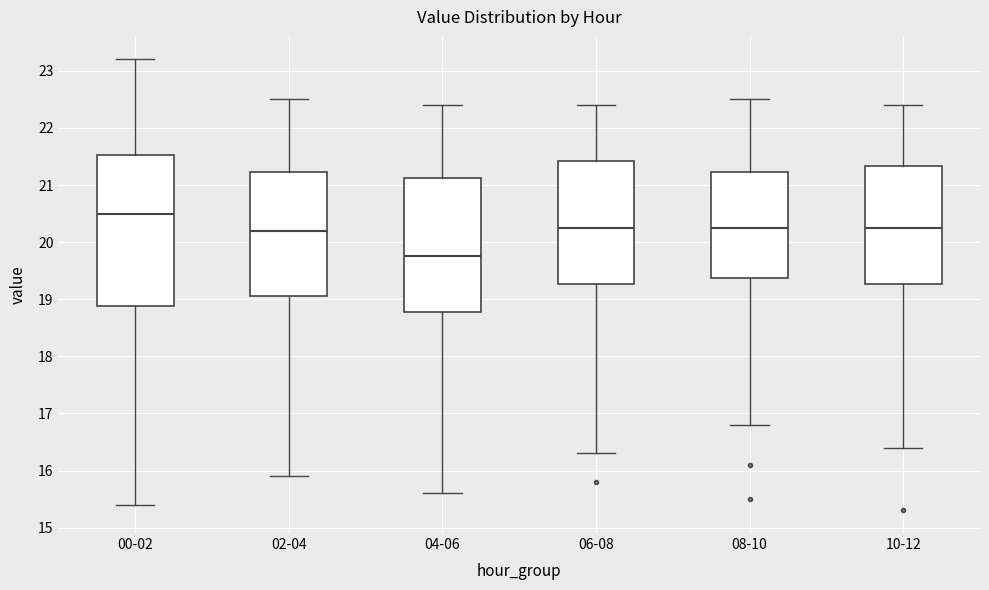

Which box is the tallest, from its lower edge to its upper edge?

00-02